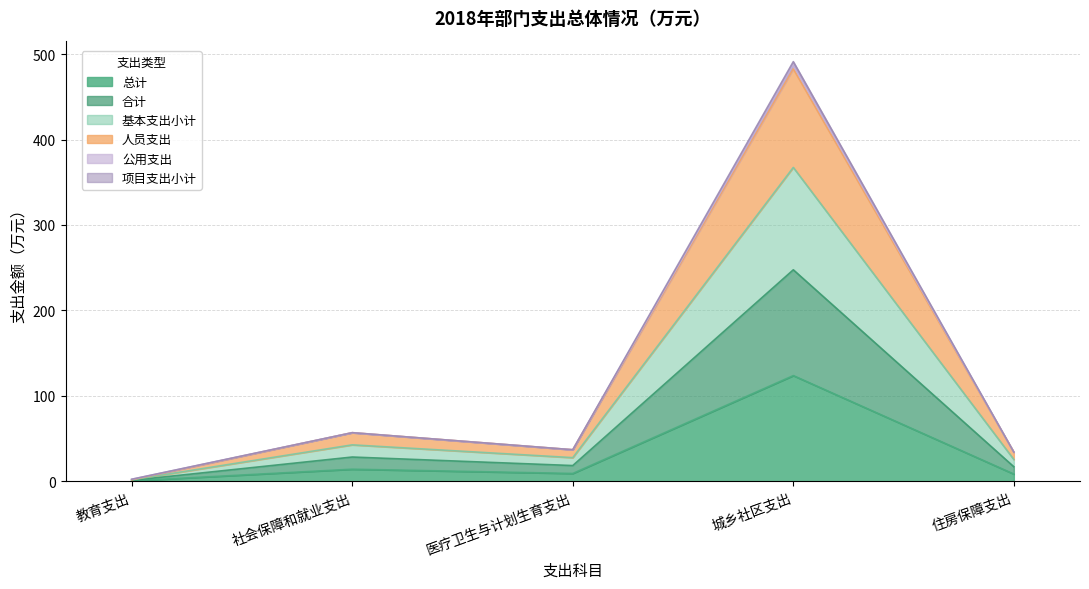

The 基本支出小计 series shows 768.5 at 城乡社区支出. True or false?

False